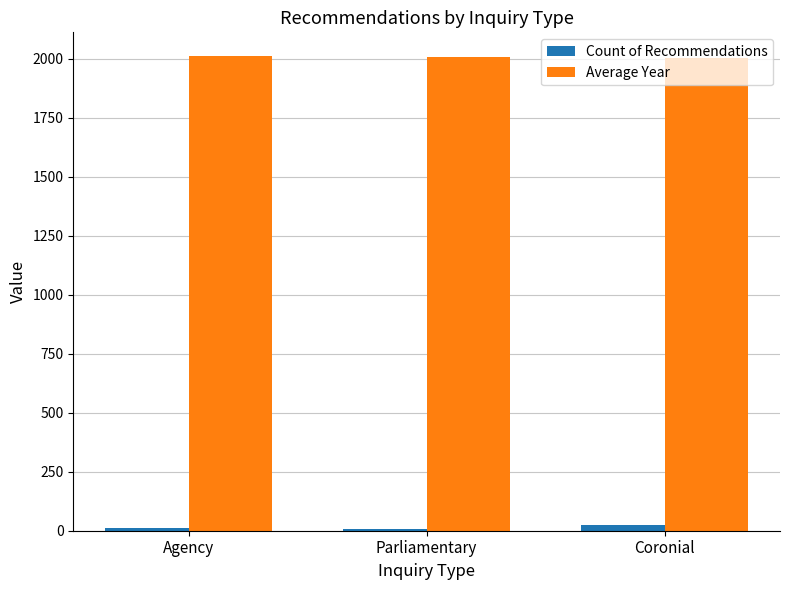

Count the number of data series in this chart.

2